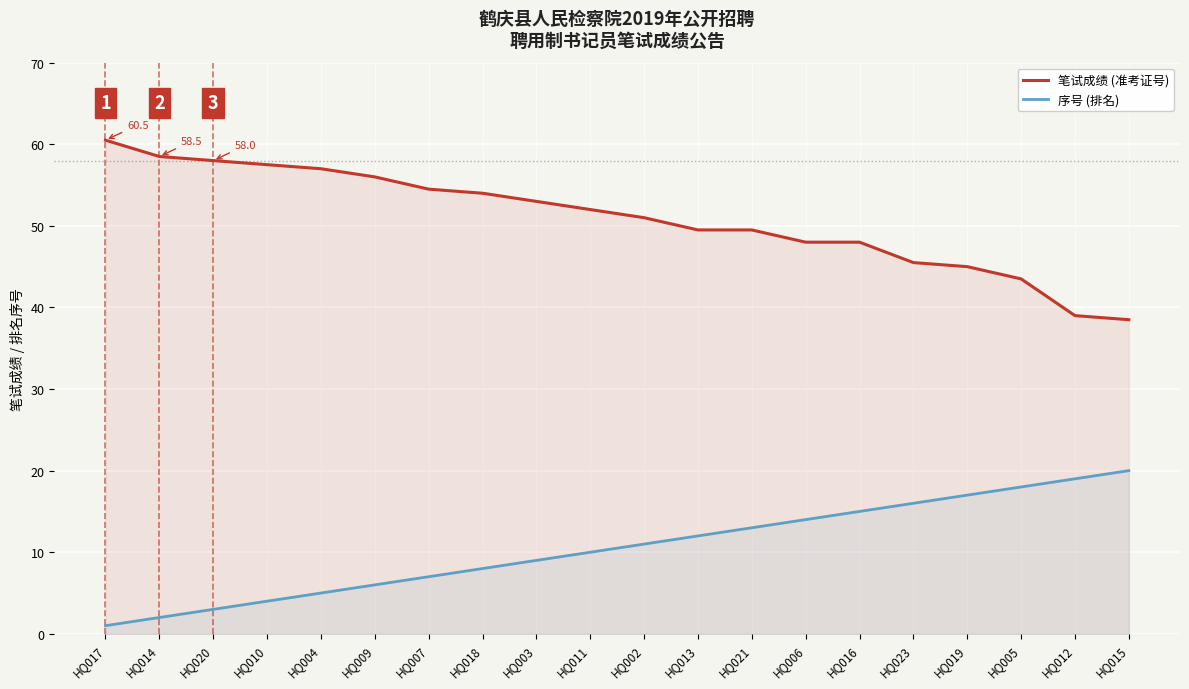

At which label is 序号 (排名) closest to 10?

HQ011